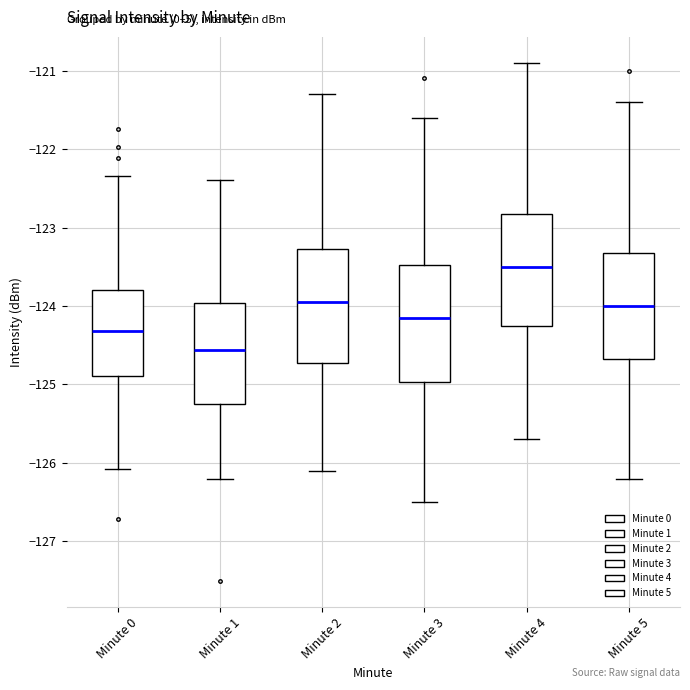

Where does the upper whisker of the box for Minute 2 end on the y-axis? The values are not printed on the chart, so give them approximately, as read against the axis.

-121.3